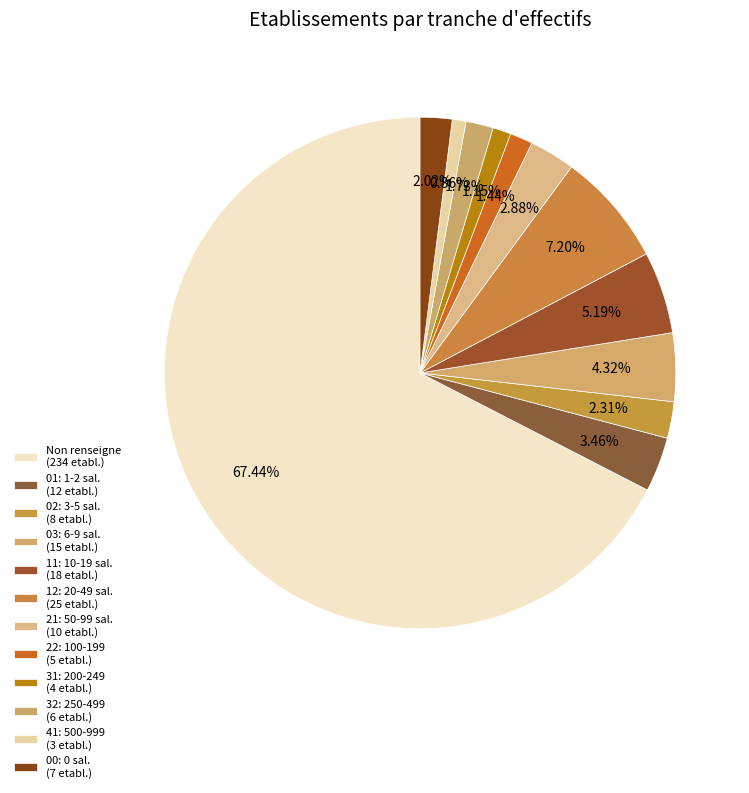

Rank the categories by value from highest to lowest.

NN, 12, 11, 03, 01, 21, 02, 00, 32, 22, 31, 41